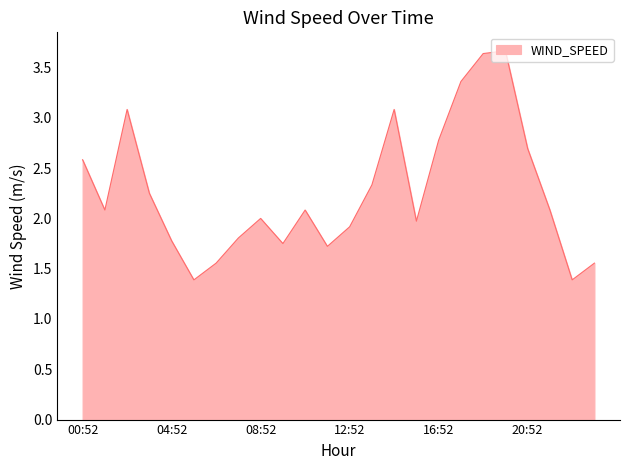

What is the greatest value displayed?

3.7